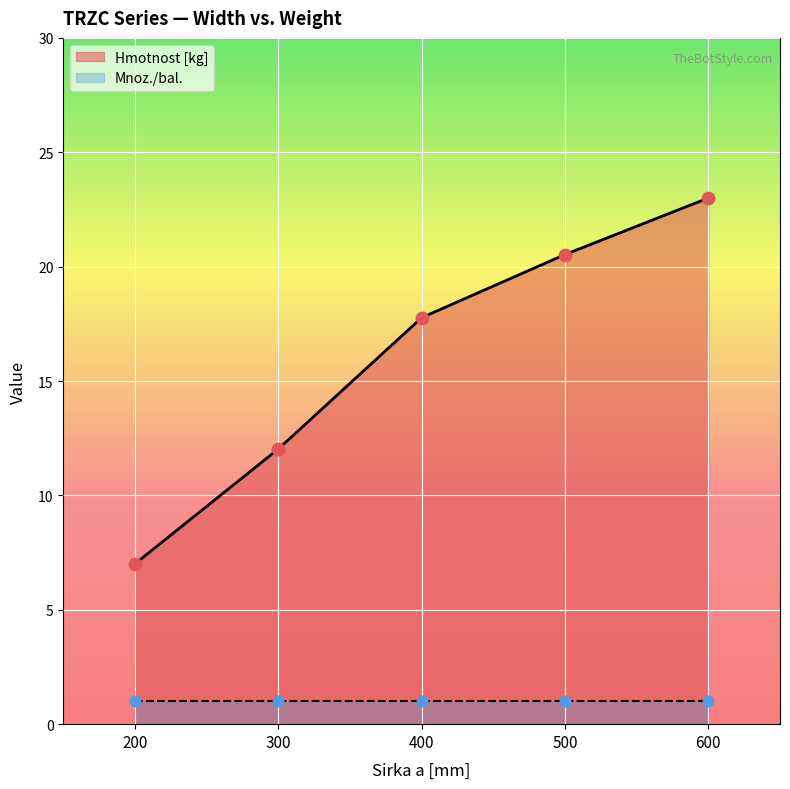

What is the ratio of the value at 200 to the value at 600?

0.3